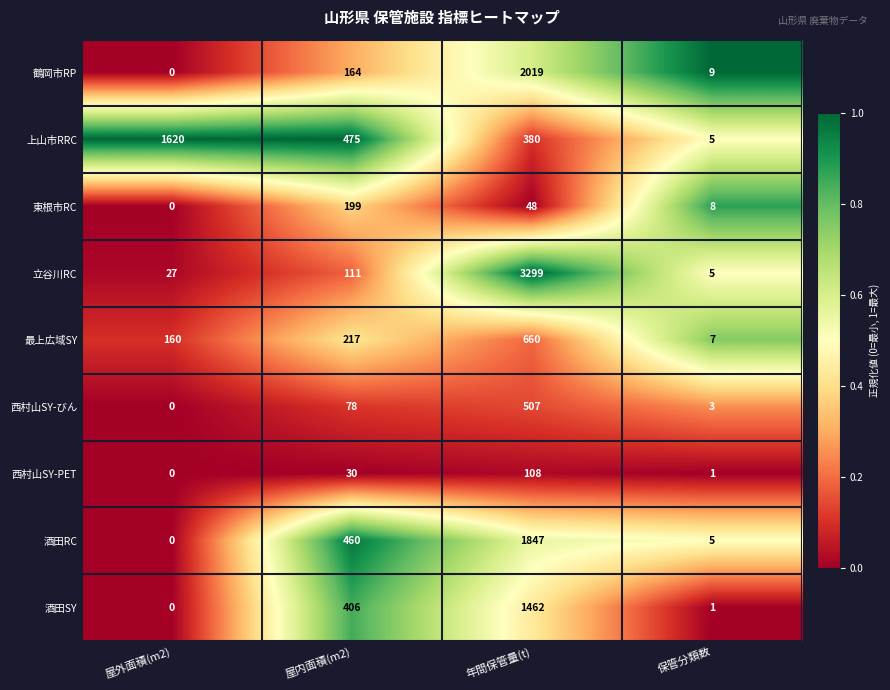

The value of 上山市RRC at 屋外面積(m2) is 1620. True or false?

True